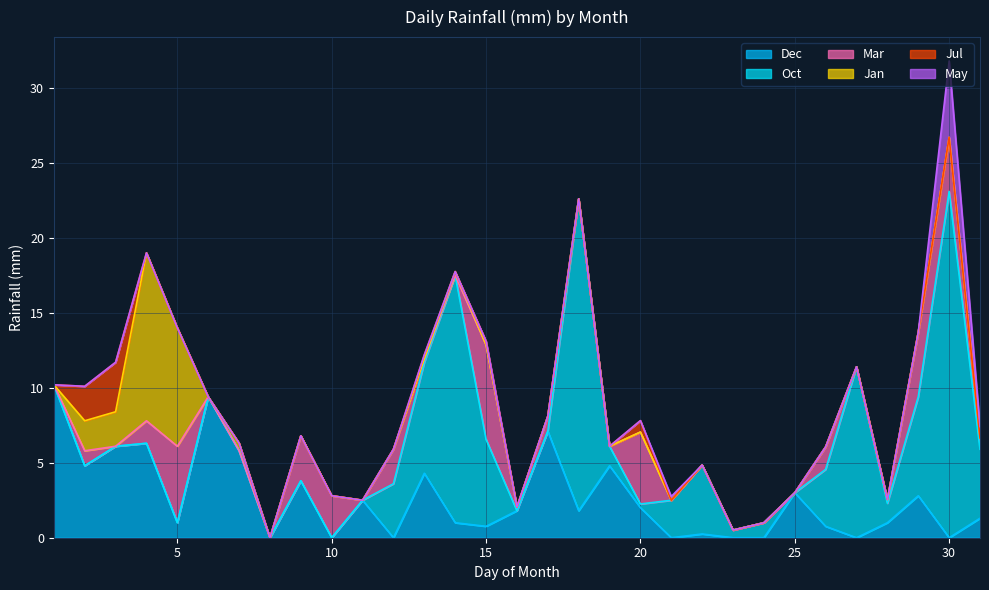

At which category does Jul reach its first local peak?

3